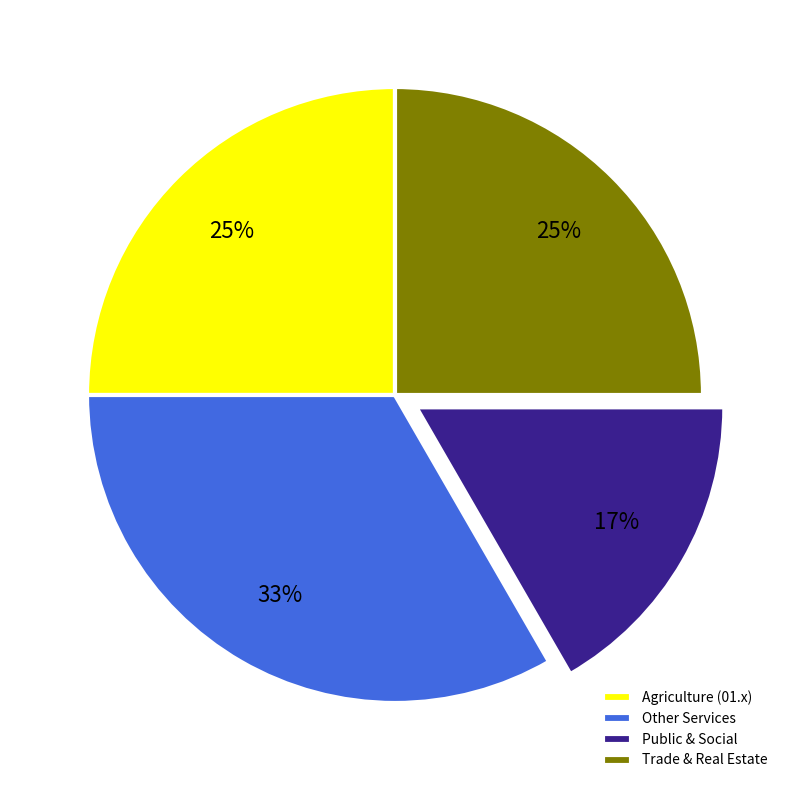

Between Public & Social and Other Services, which is larger?

Other Services